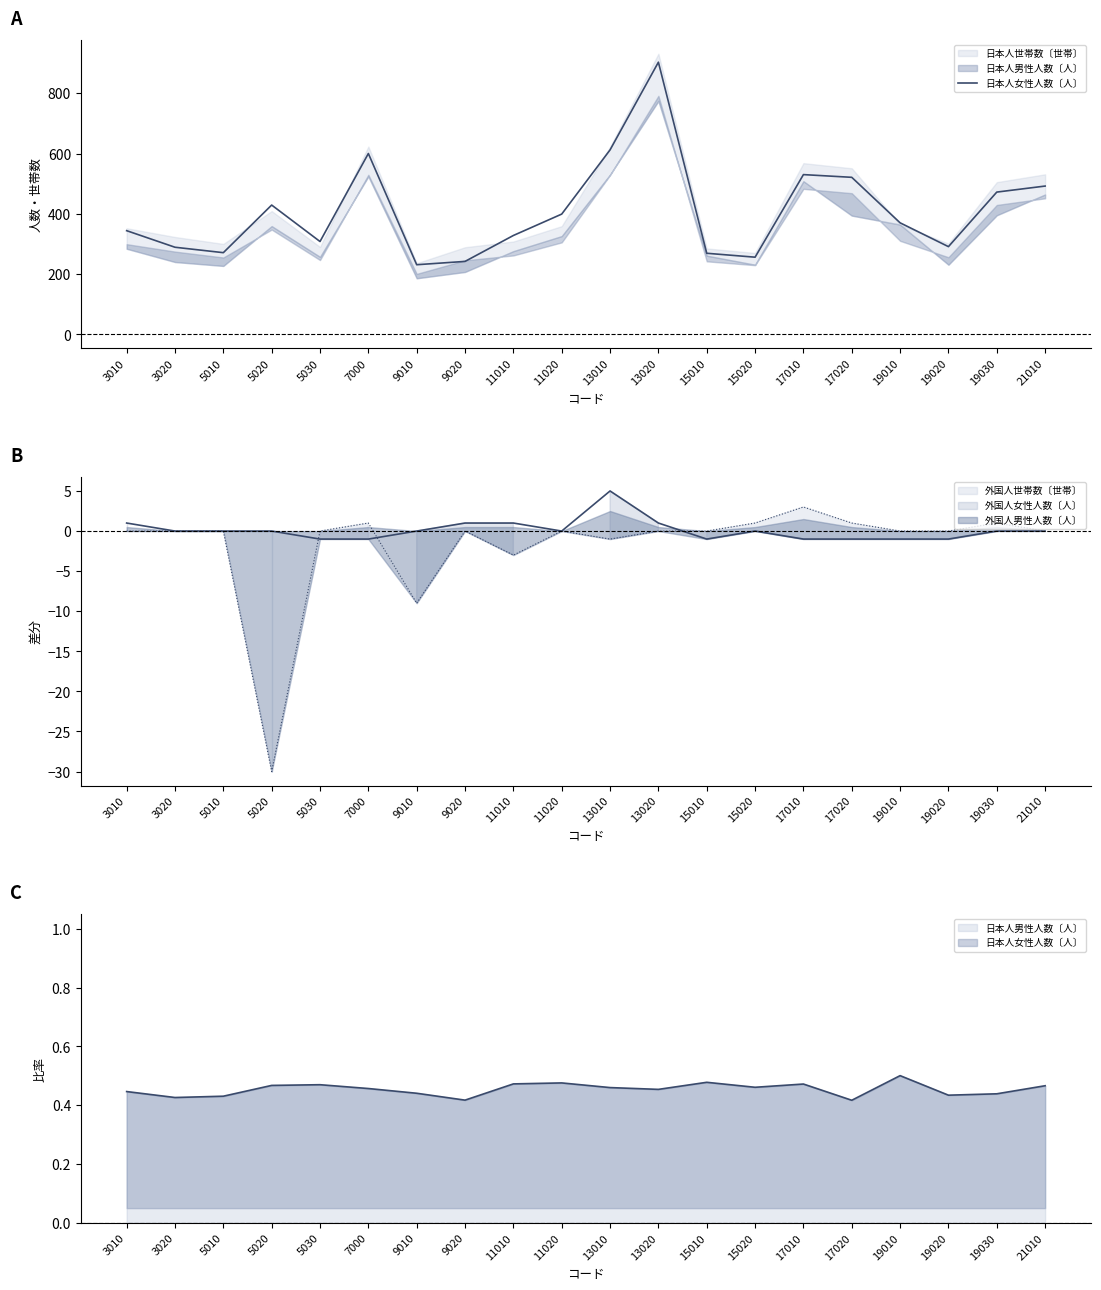

What is the value of the 5th point from the left?

308